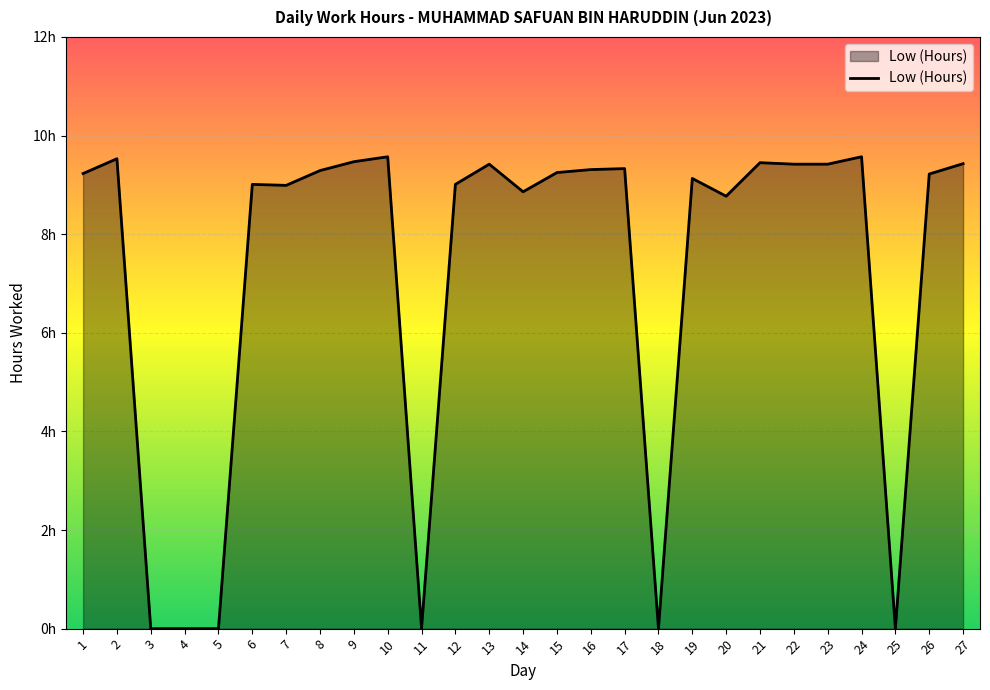

Does the chart display data point markers on the line(s)?

No